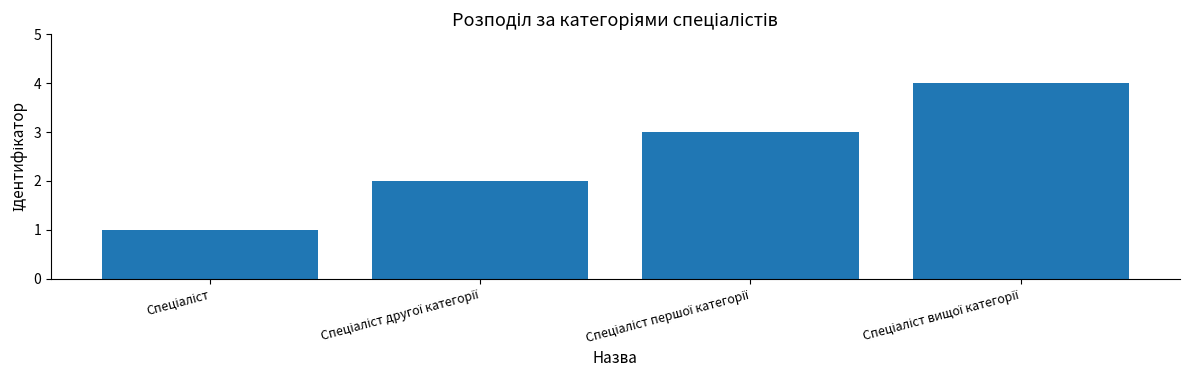

What is the sum of all values?

10